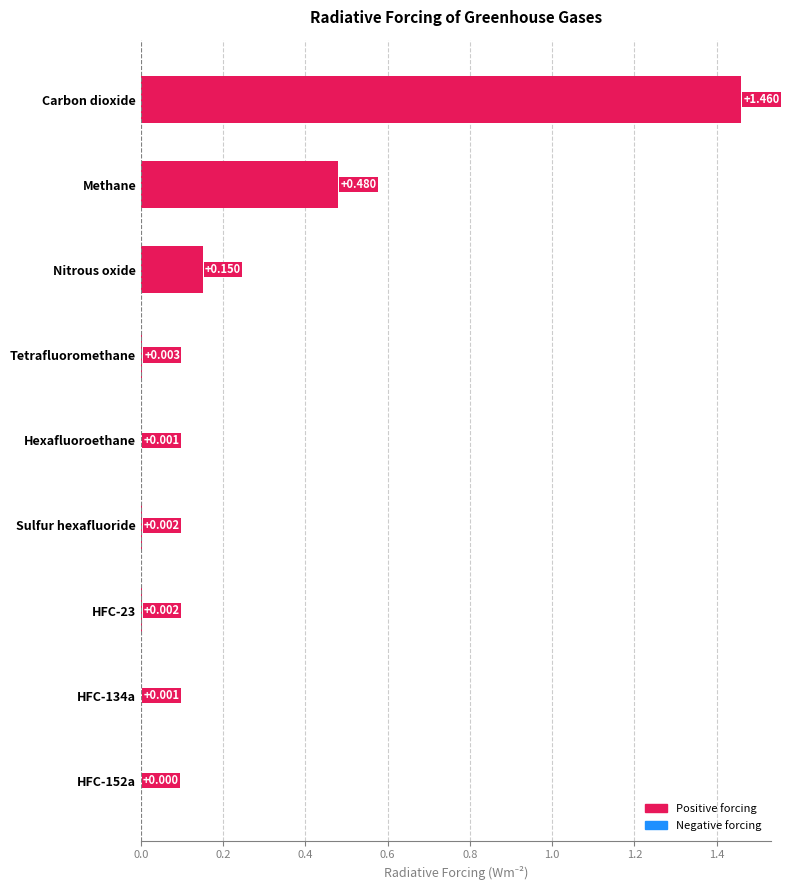

Which label corresponds to the largest value in the chart?

Carbon dioxide